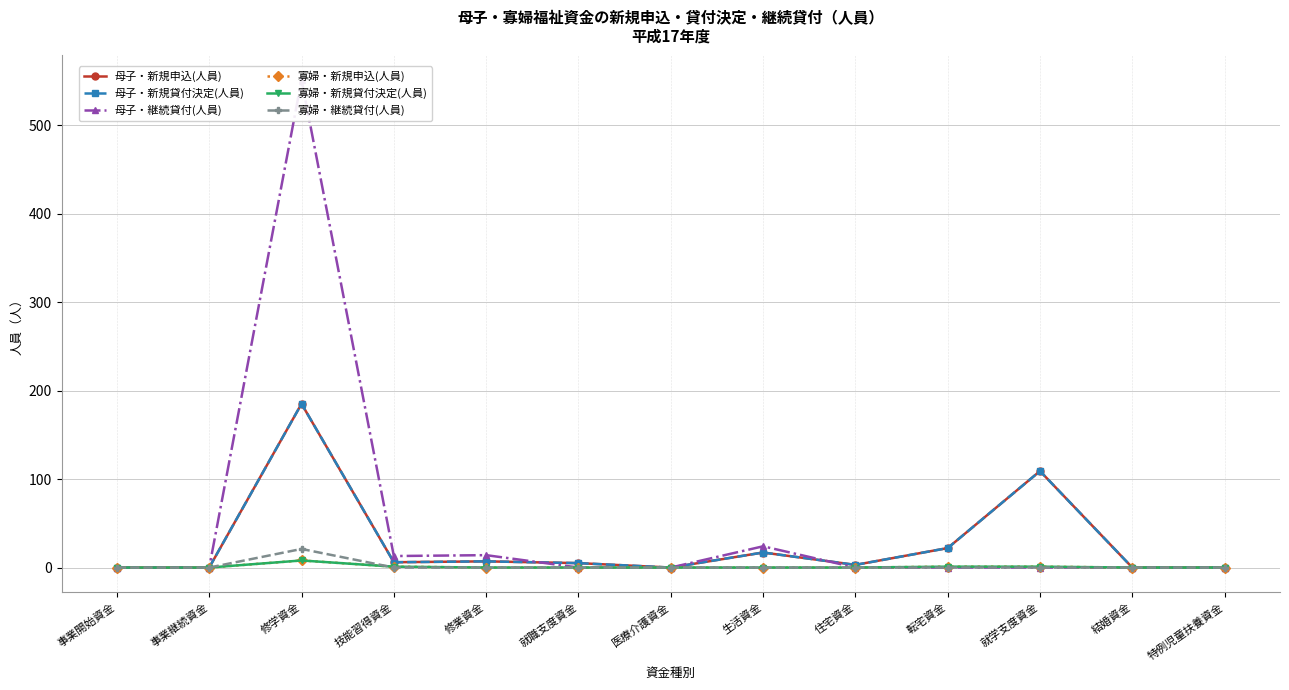

What is the label of the 4th point from the left?

技能習得資金